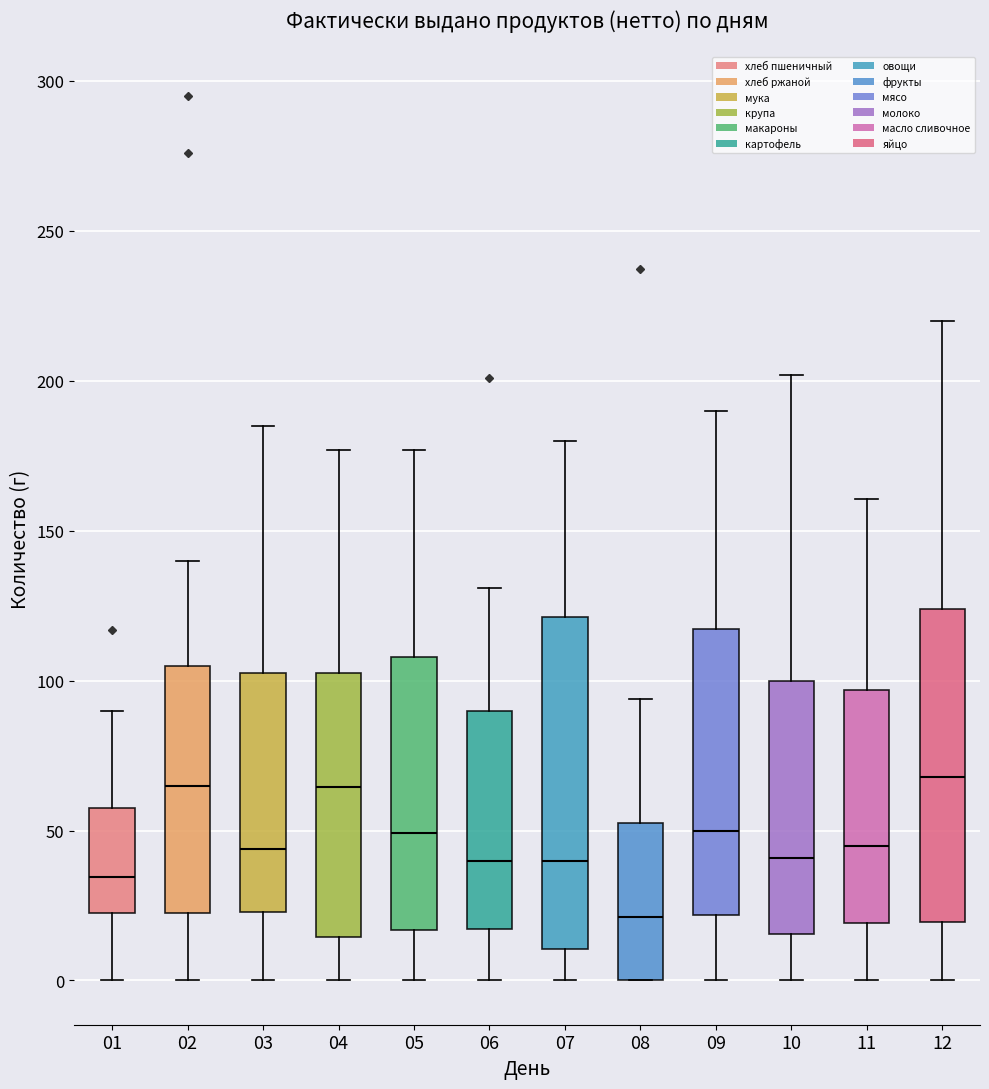

Reading left to right, read every box against the y-axis: the position of its median line, the range the box covers, and the ends of its whiskers. The values are not printed on the chart, so give them approximately, as read against the axis.

01: median 35, box 20 to 60, whiskers 0 to 90
02: median 65, box 20 to 105, whiskers 0 to 140
03: median 45, box 25 to 105, whiskers 0 to 185
04: median 65, box 15 to 105, whiskers 0 to 175
05: median 50, box 15 to 110, whiskers 0 to 175
06: median 40, box 15 to 90, whiskers 0 to 130
07: median 40, box 10 to 120, whiskers 0 to 180
08: median 20, box 0 to 55, whiskers 0 to 95
09: median 50, box 20 to 115, whiskers 0 to 190
10: median 40, box 15 to 100, whiskers 0 to 200
11: median 45, box 20 to 95, whiskers 0 to 160
12: median 70, box 20 to 125, whiskers 0 to 220